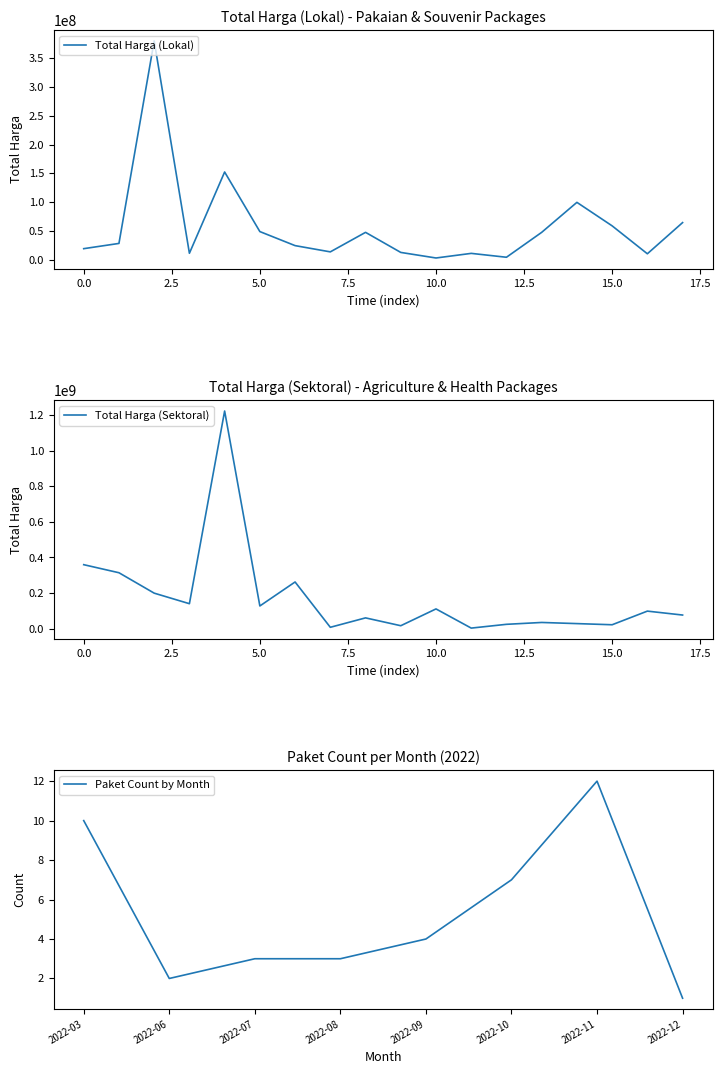

The value of Total Harga (Lokal) at 5.0 is 82848602. True or false?

False